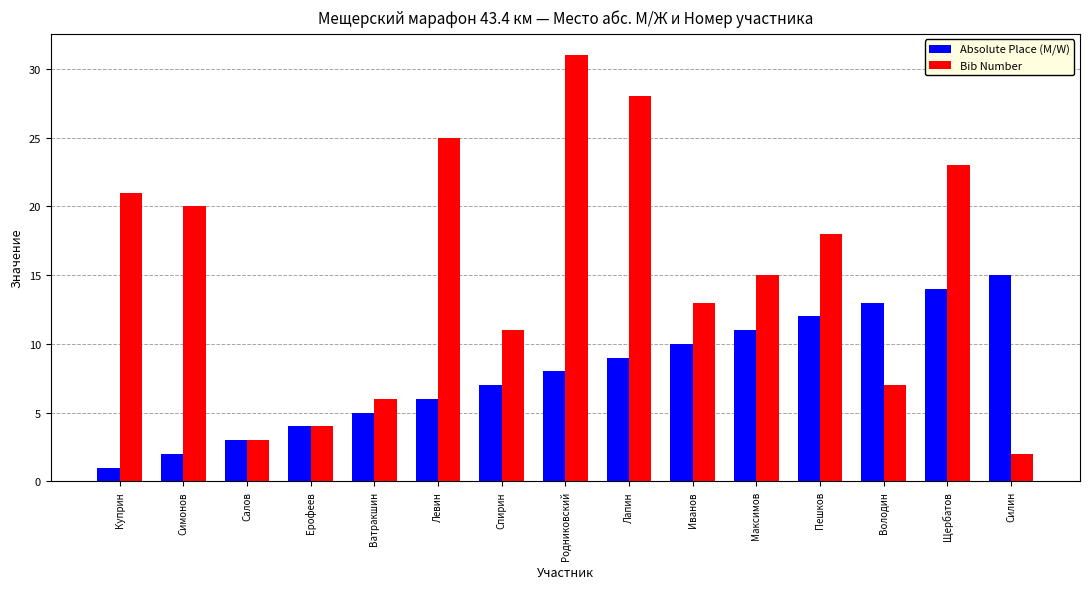

The Bib Number series shows 4 at Ерофеев. True or false?

True